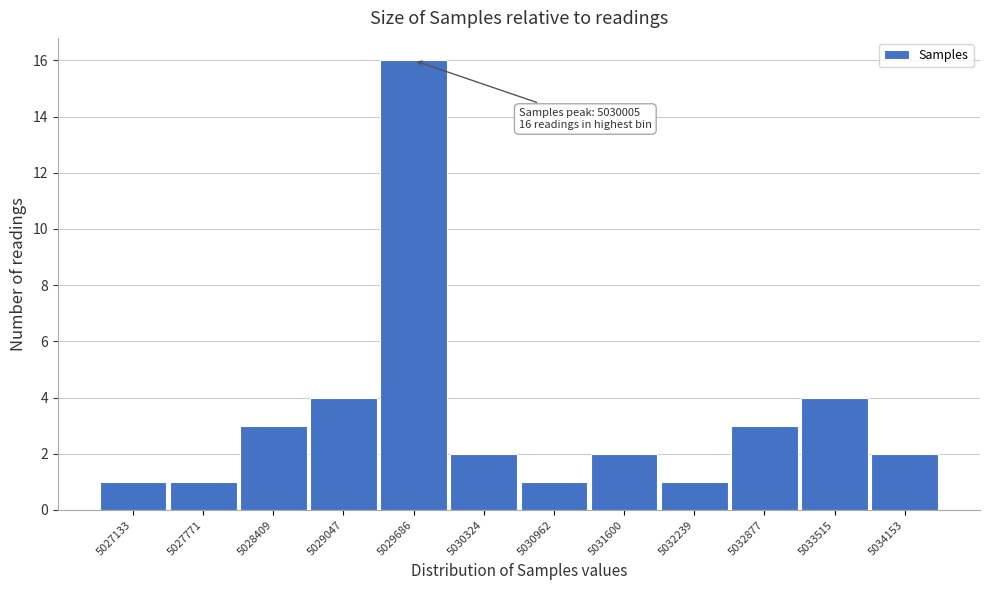

Reading left to right, transcribe all the data shown in this chart.

5027133=1	5027771=1	5028409=3	5029047=4	5029686=16	5030324=2	5030962=1	5031600=2	5032239=1	5032877=3	5033515=4	5034153=2